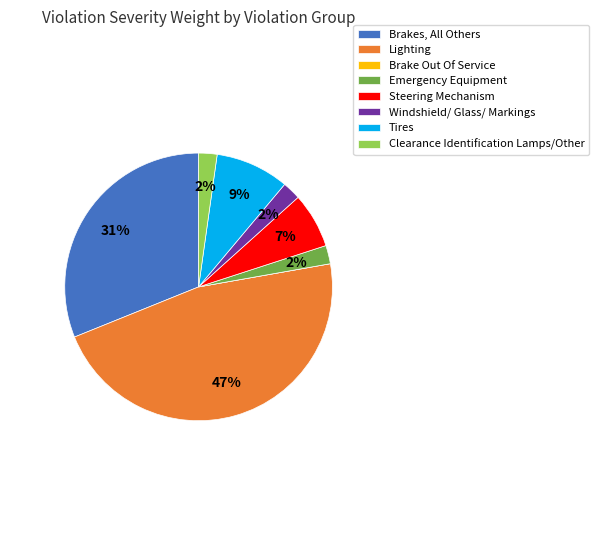

Between Lighting and Clearance Identification Lamps/Other, which is larger?

Lighting